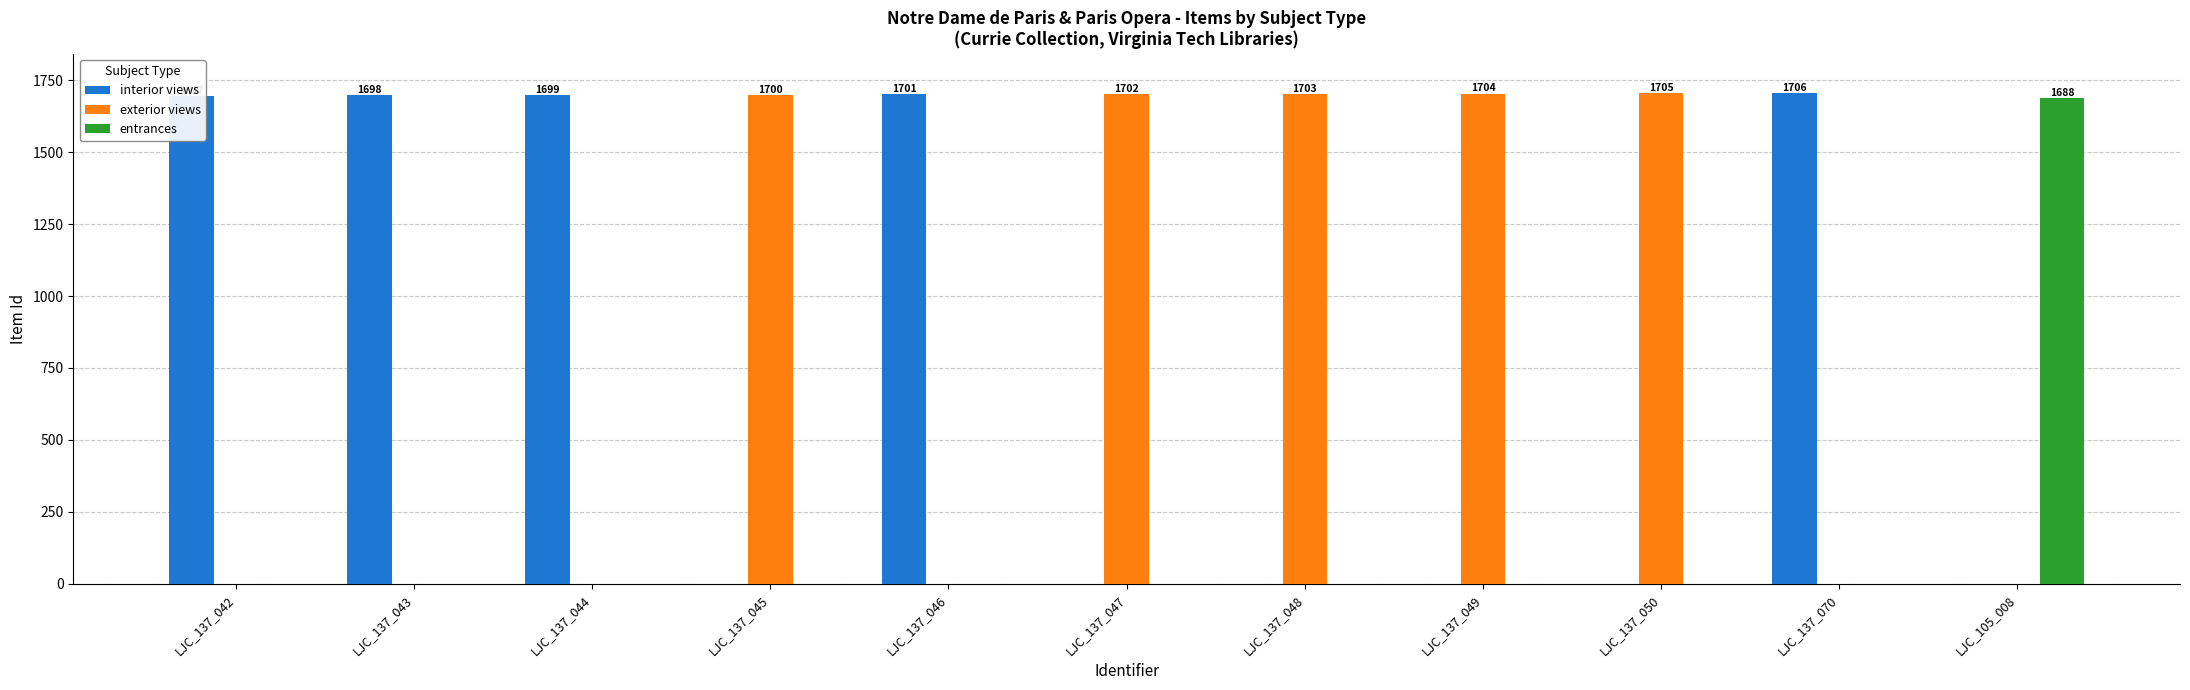

What is the maximum value for interior views?

1706